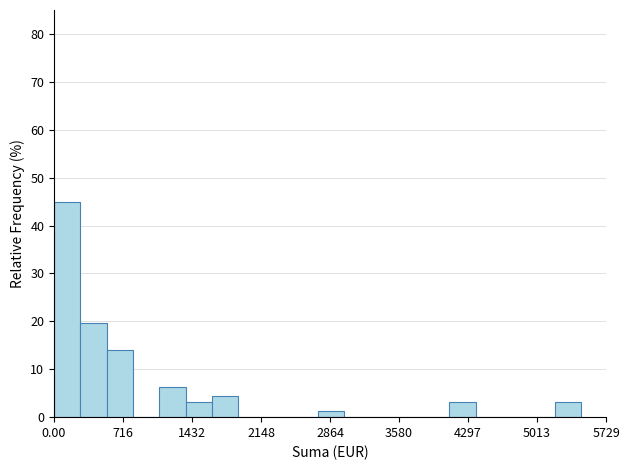

Read against the x-axis, roughly where is the centre of the tallest bar?

100